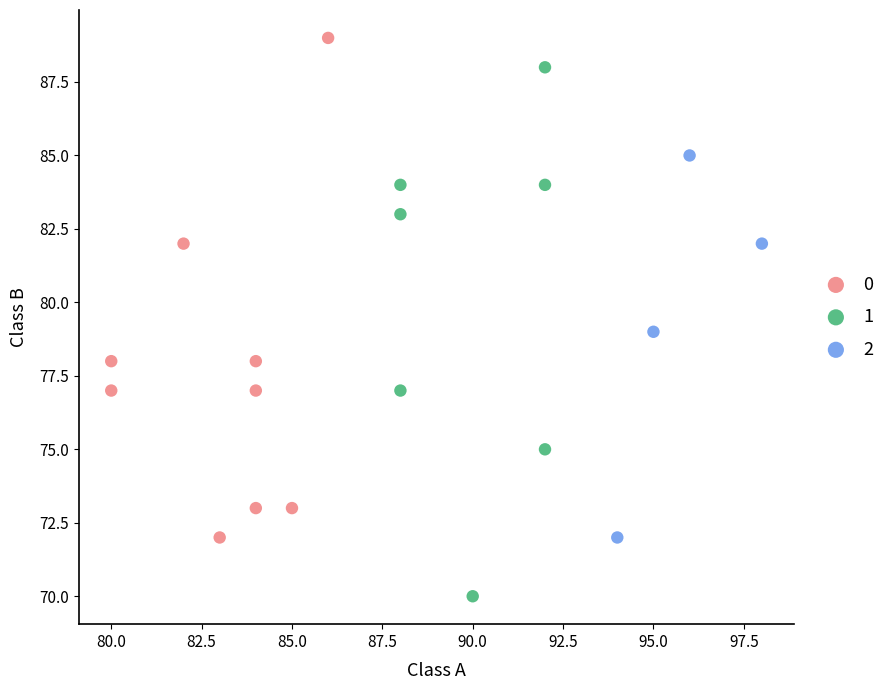

Which series has the largest Y range (max minus min)?

1